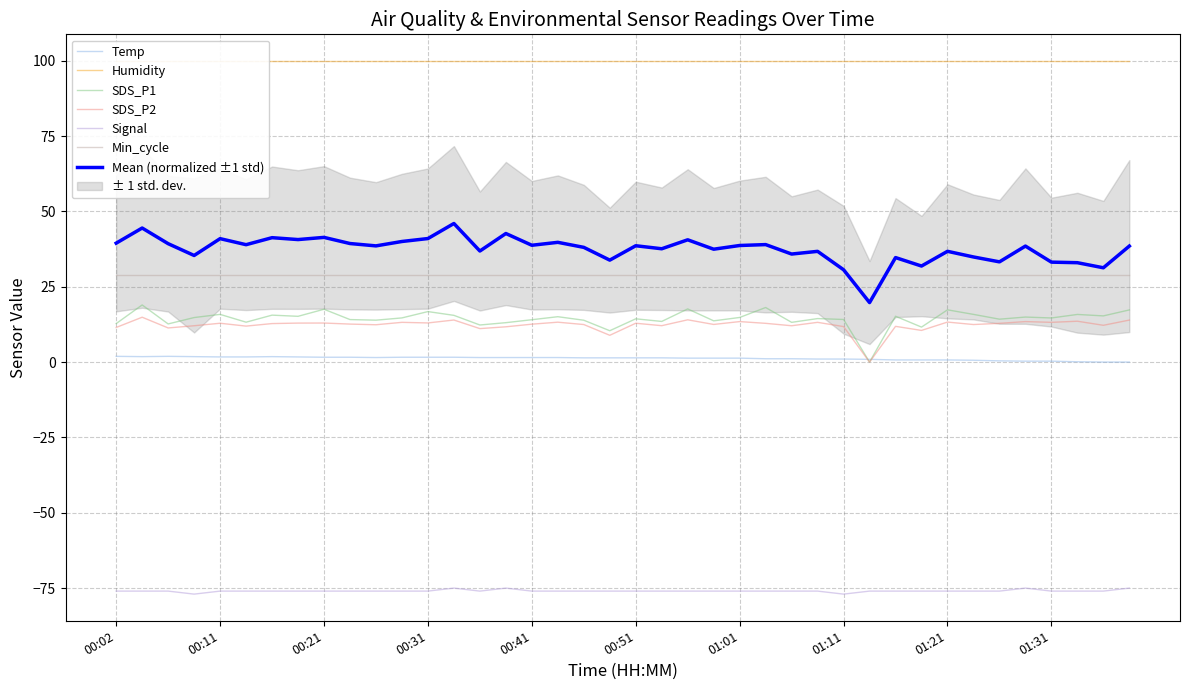

True or false: SDS_P2 has a value of 21.6 at 00:21.

False